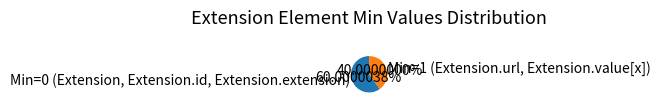

What is the smallest slice in the pie chart?

Min=1 (Extension.url, Extension.value[x])